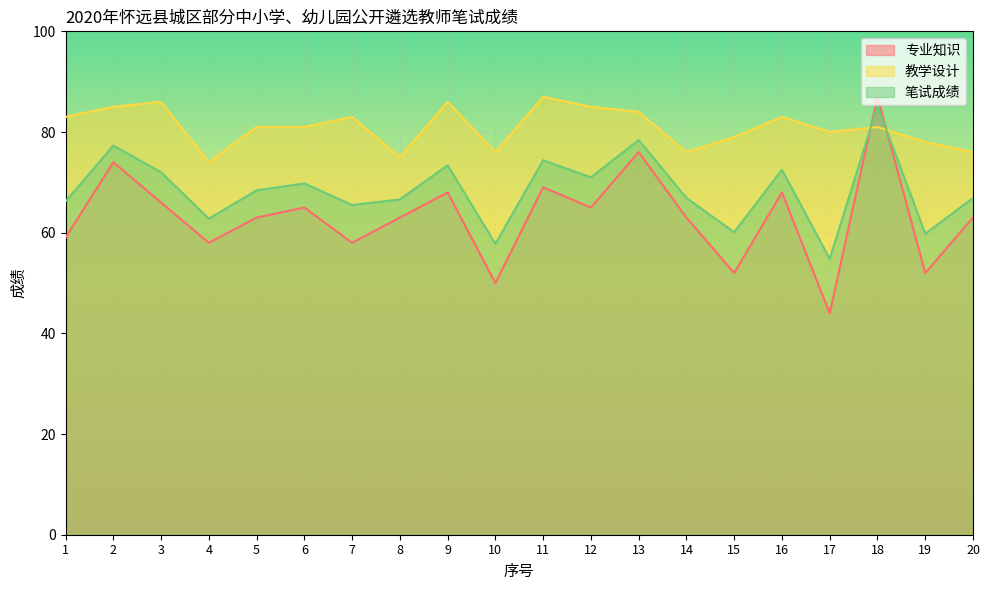

Which series has the widest spread of values?

专业知识